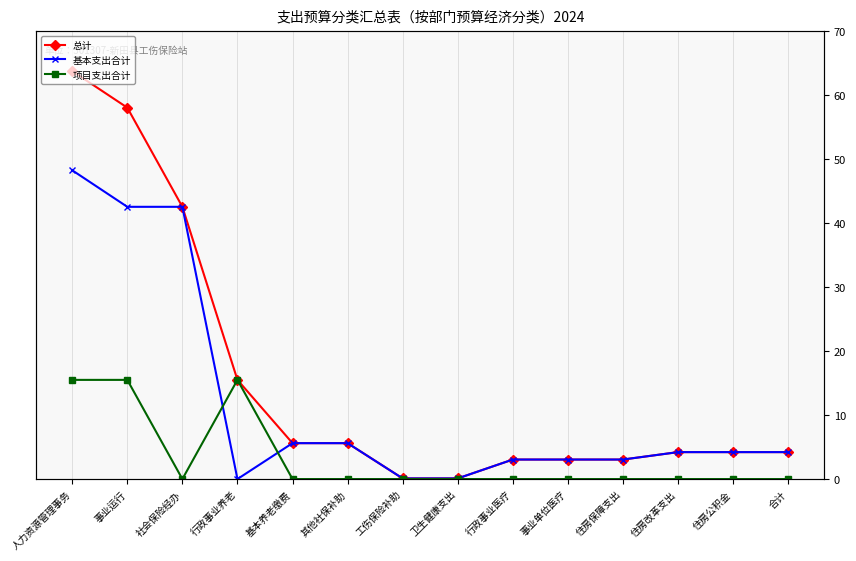

Reading right to left, list all the values displayed in this chart.

总计: 4.2	4.2	4.2	3.0	3.0	3.0	0.1	0.1	5.6	5.6	15.5	42.5	58.0	63.8
基本支出合计: 4.2	4.2	4.2	3.0	3.0	3.0	0.1	0.1	5.6	5.6	0.0	42.5	42.5	48.3
项目支出合计: 0.0	0.0	0.0	0.0	0.0	0.0	0.0	0.0	0.0	0.0	15.5	0.0	15.5	15.5